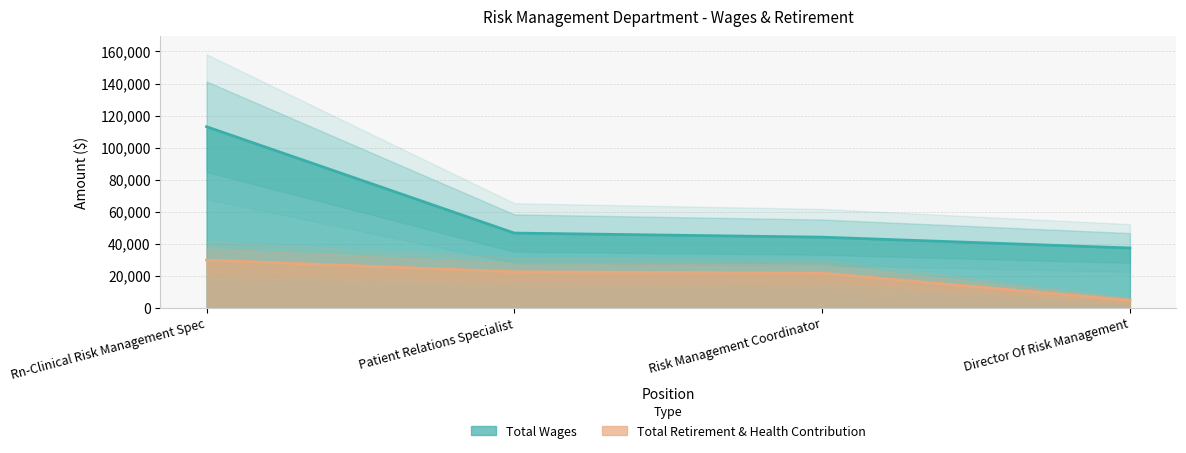

True or false: Total Wages and Total Retirement & Health Contribution intersect in this chart.

False